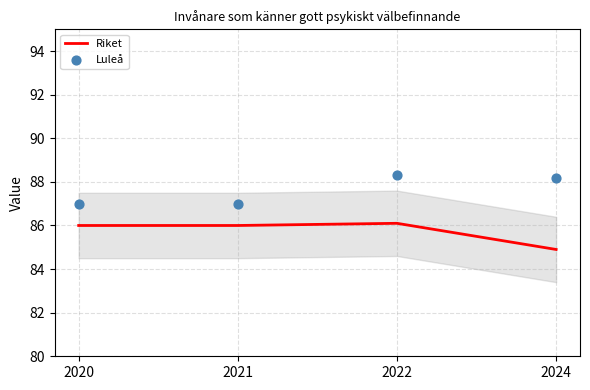

What is the total value across all series at 2024?

173.1